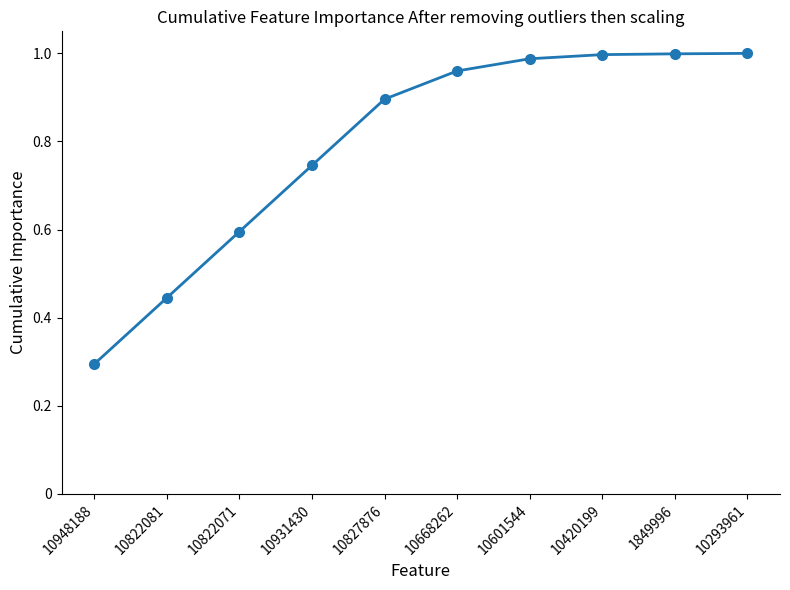

True or false: there are more than 1 points higher than both neighbors.

False